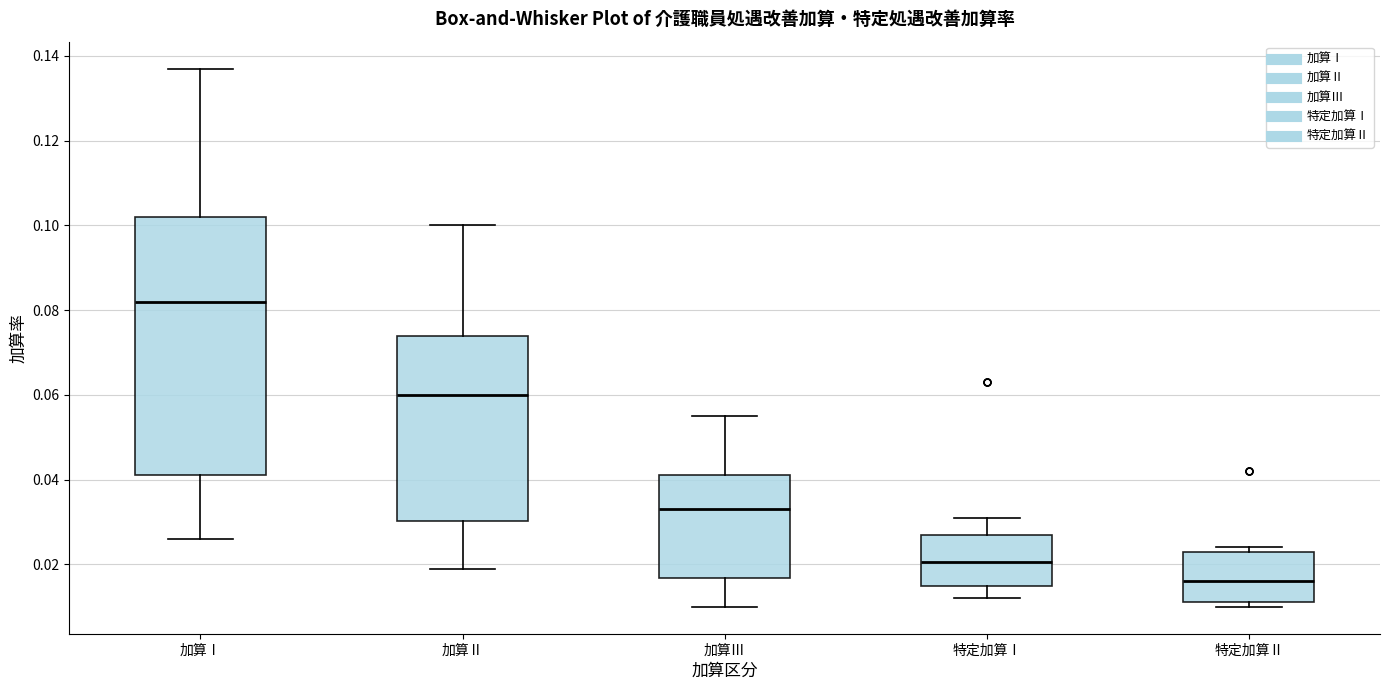

Where is the lower edge of the box for 特定加算Ⅱ on the y-axis? The values are not printed on the chart, so give them approximately, as read against the axis.

0.012